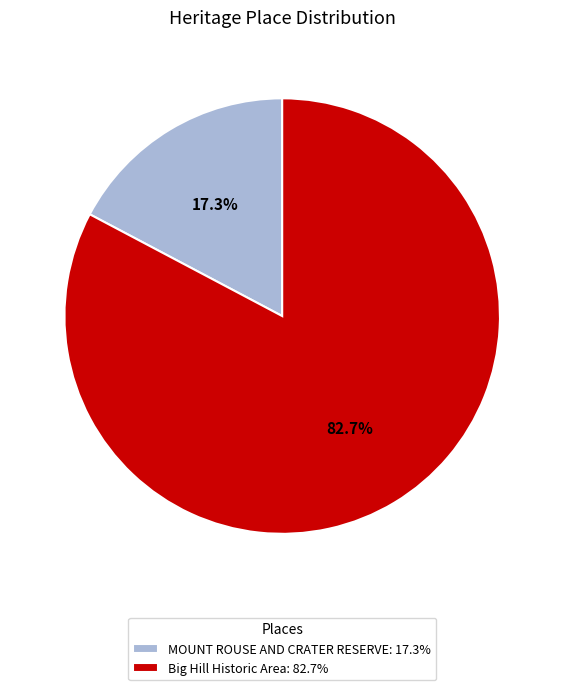

Is the sum of Big Hill Historic Area and MOUNT ROUSE AND CRATER RESERVE greater than half?

Yes